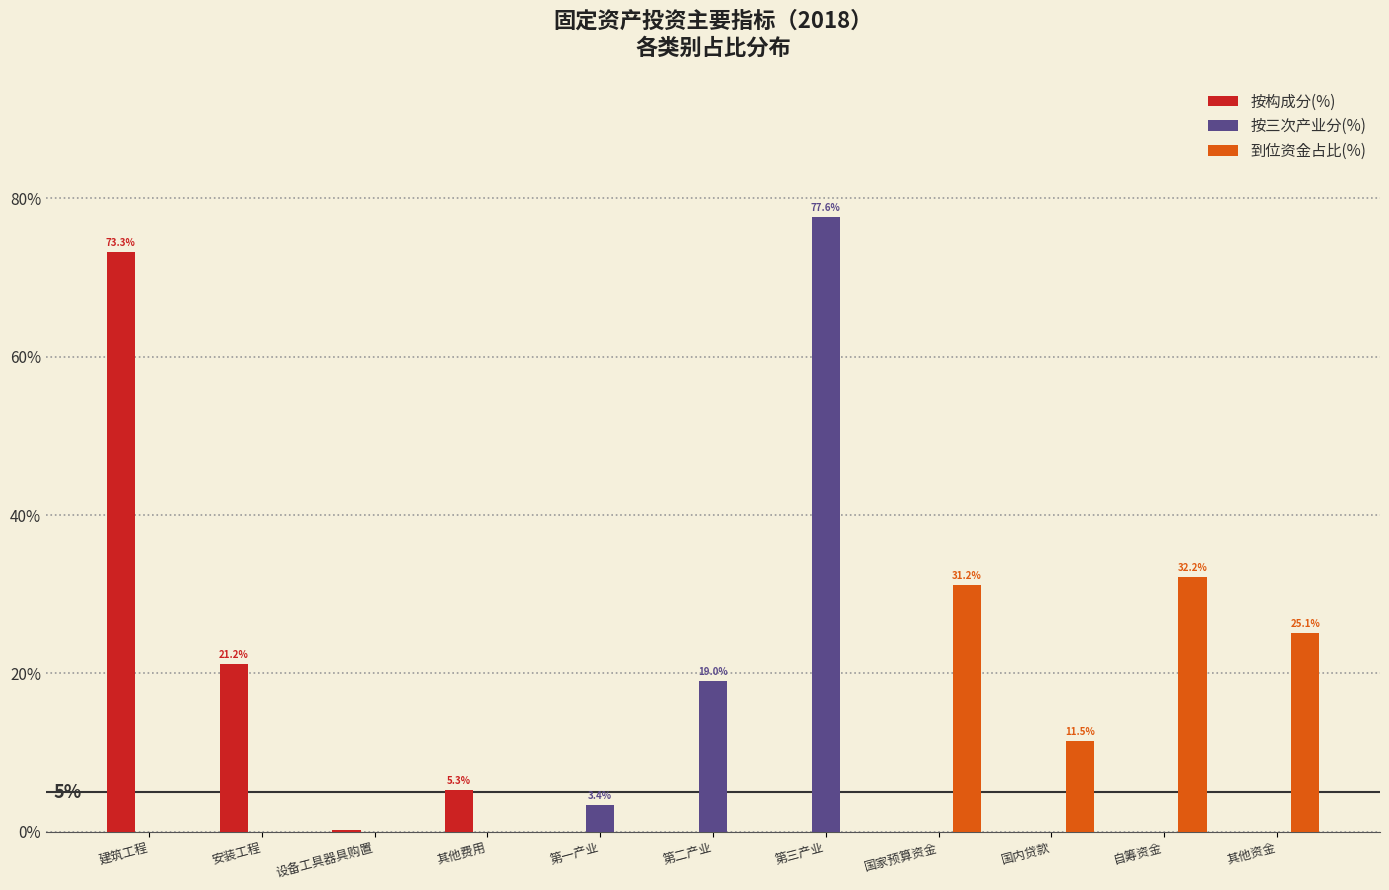

What is the maximum value for 按三次产业分(%)?

77.6